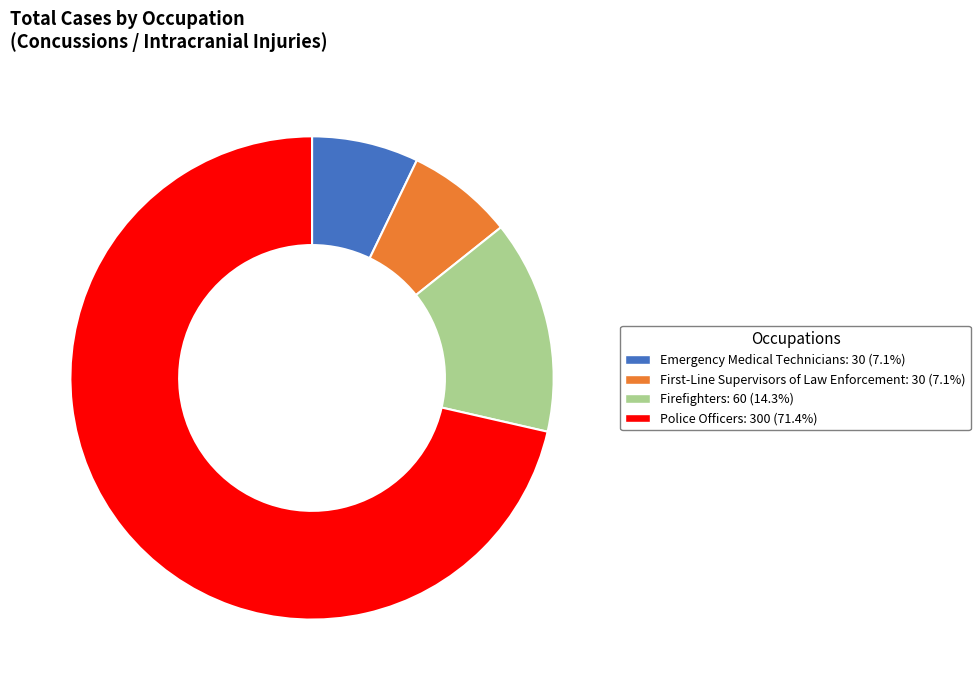

How many slices are in this pie chart?

4